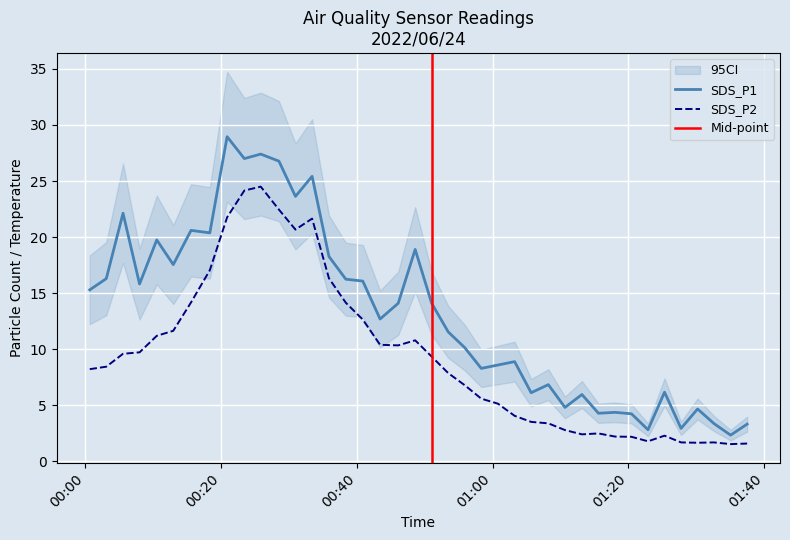

What is the sum of the SDS_P2 values at 2022/06/24 00:43:25 and 2022/06/24 00:38:22?

24.6